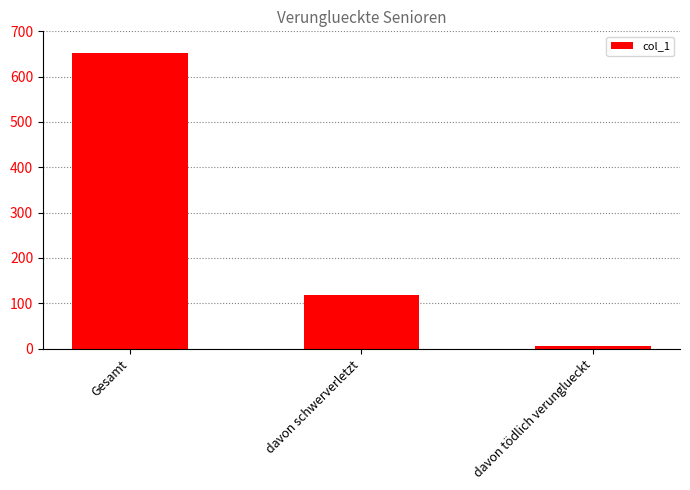

List the labels in order of value, largest first.

Gesamt, davon schwerverletzt, davon tödlich verunglueckt